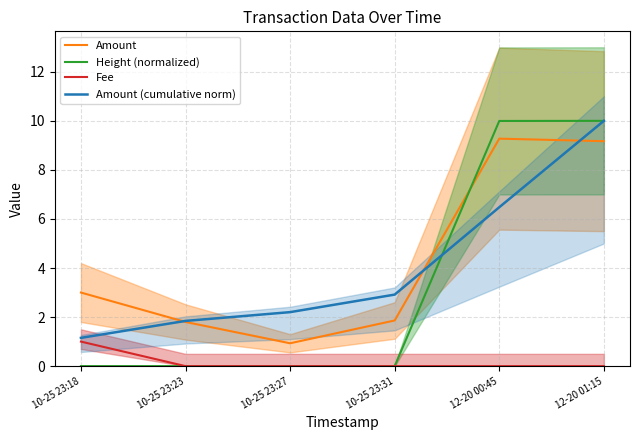

At how many categories does at least one series exceed 3?

2